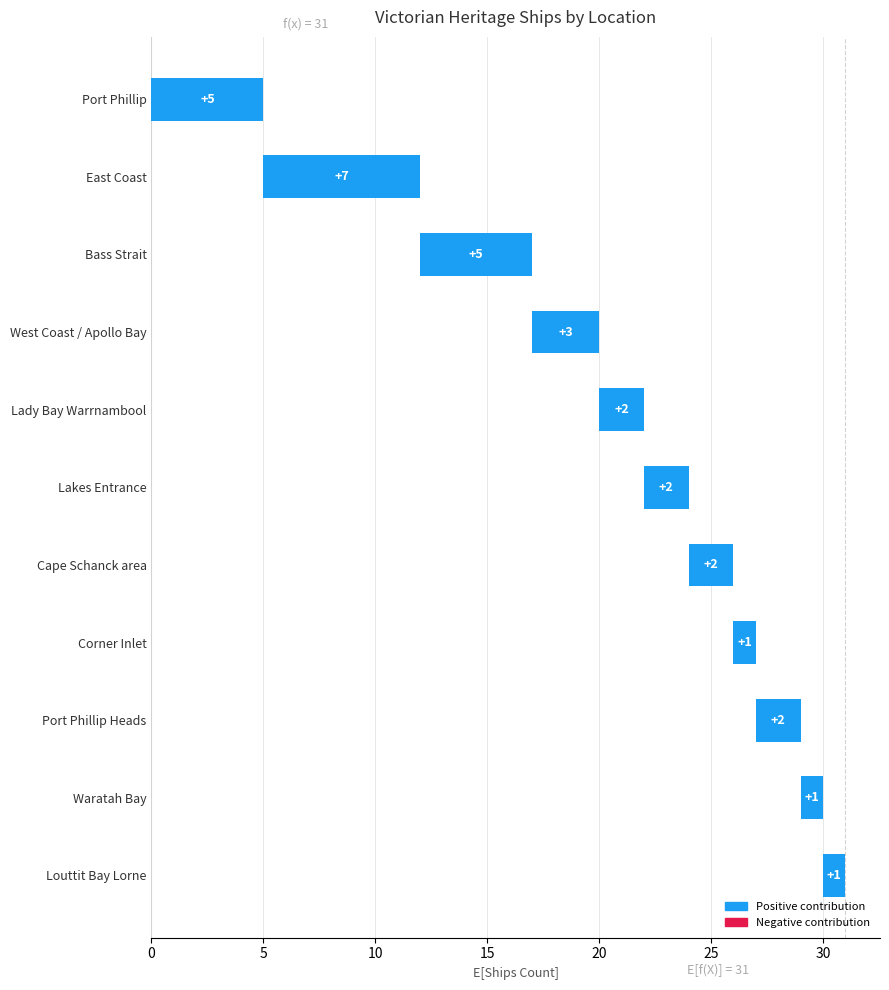

How many distinct data groups are displayed?

1